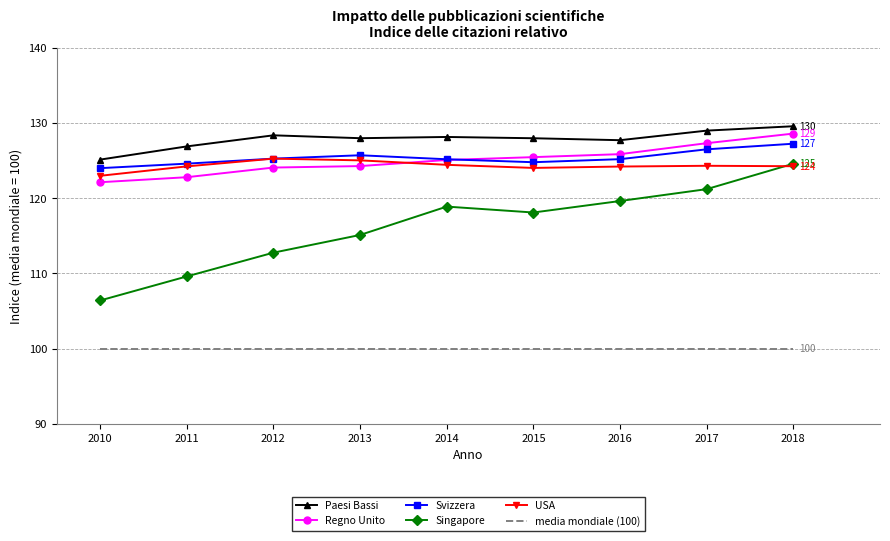

What is the sum of the Paesi Bassi values at 2013 and 2016?

255.7